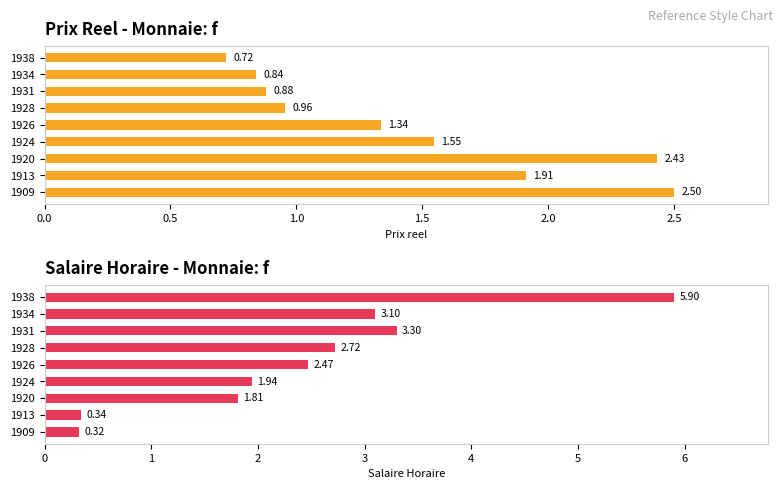

Reading left to right, what are all the values shown in this chart?

Prix reel: 2.5	1.9	2.4	1.5	1.3	1.0	0.9	0.8	0.7
Salaire Horaire: 0.3	0.3	1.8	1.9	2.5	2.7	3.3	3.1	5.9